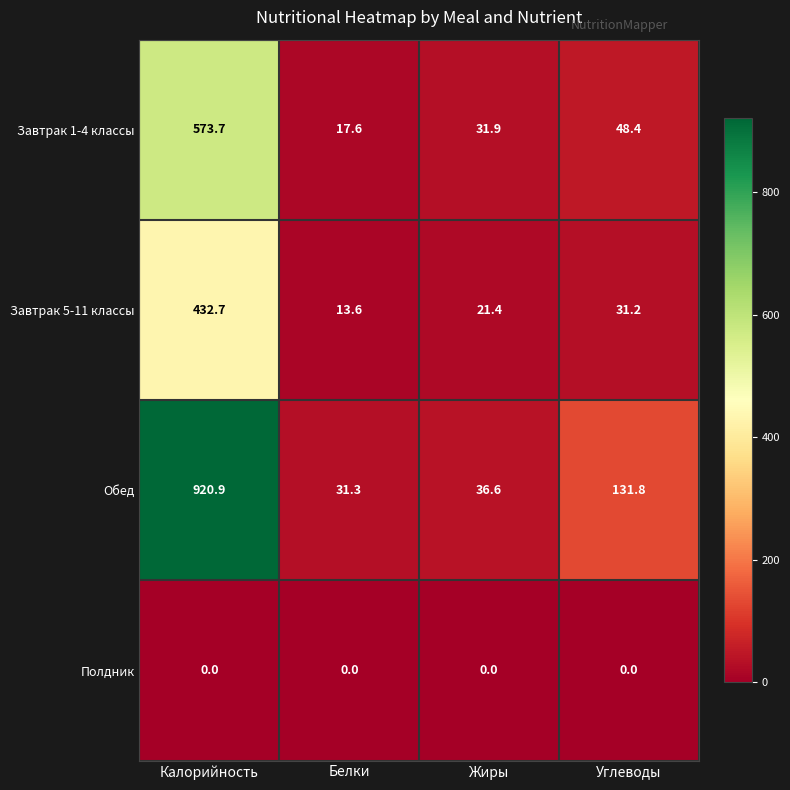

What is the difference between the second highest and minimum values in the Завтрак 5-11 классы series?

17.6